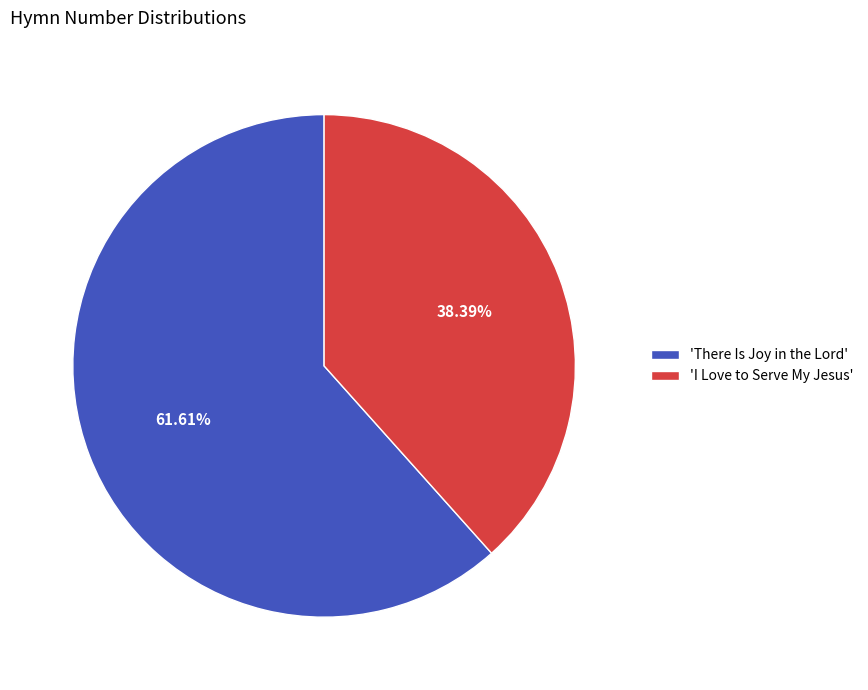

Is there a majority slice in this chart?

Yes